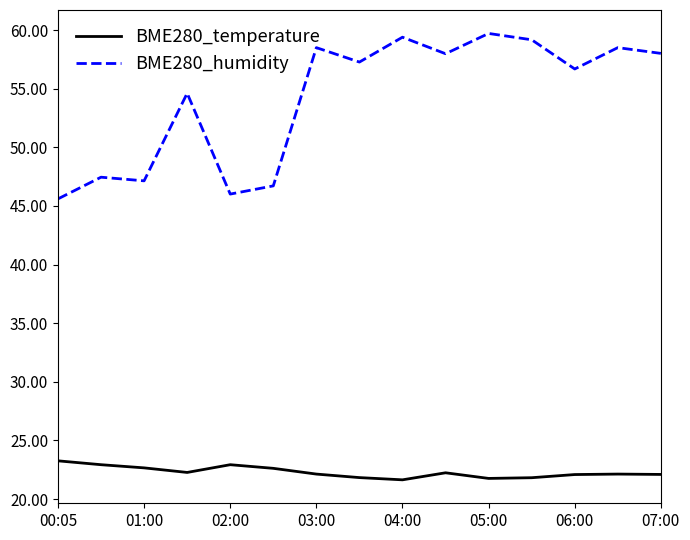

Rank the series by their average value, from lowest to highest.

BME280_temperature, BME280_humidity